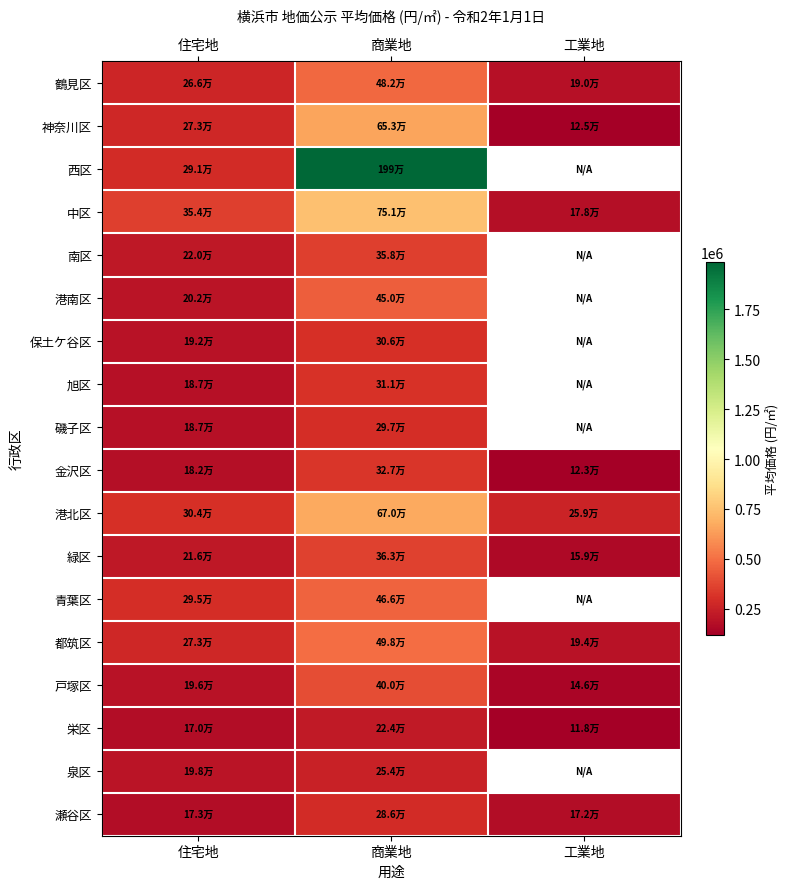

Rank the categories by 瀬谷区 value from lowest to highest.

工業地, 住宅地, 商業地